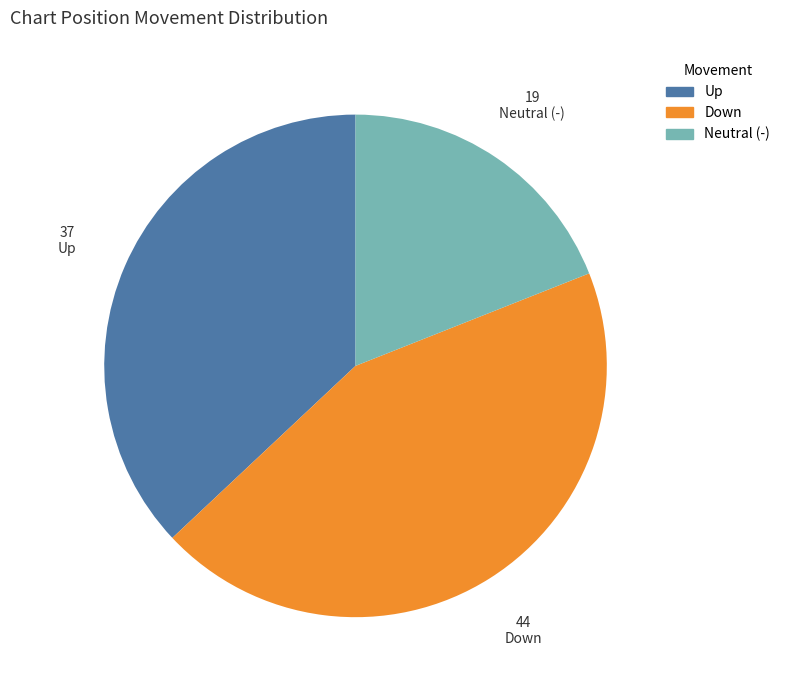

Is there a majority slice in this chart?

No